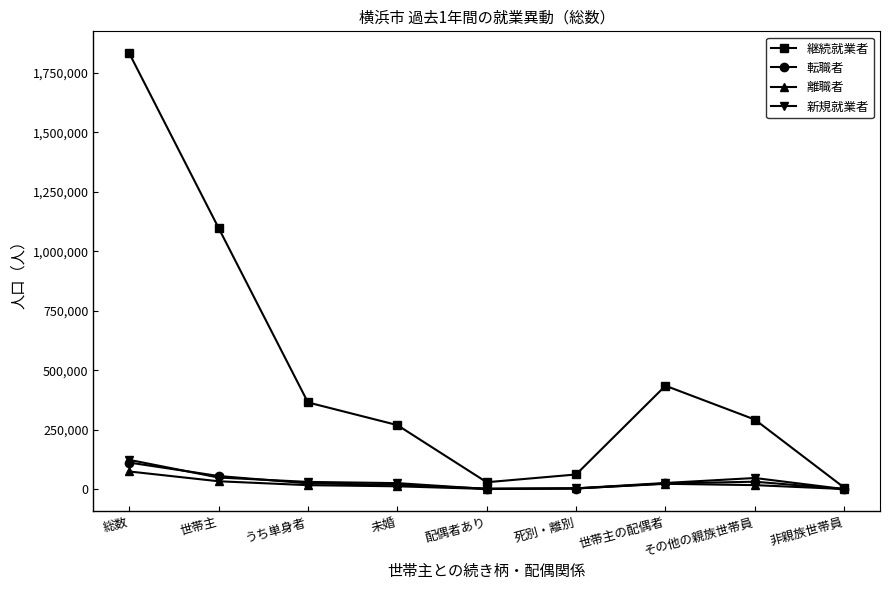

What is the label of the 1st point from the left?

総数